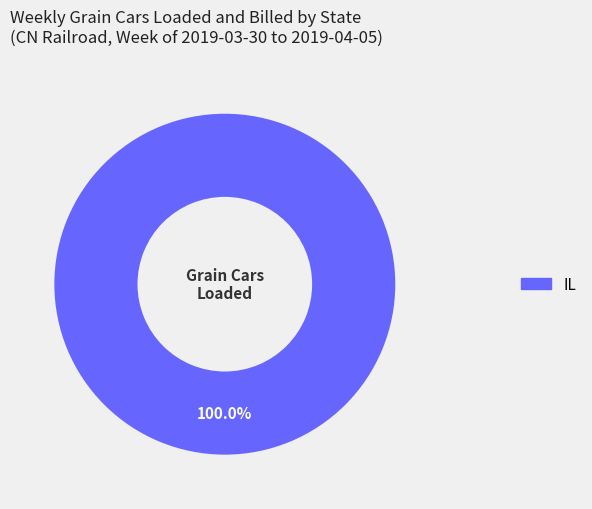

Is there a majority slice in this chart?

Yes